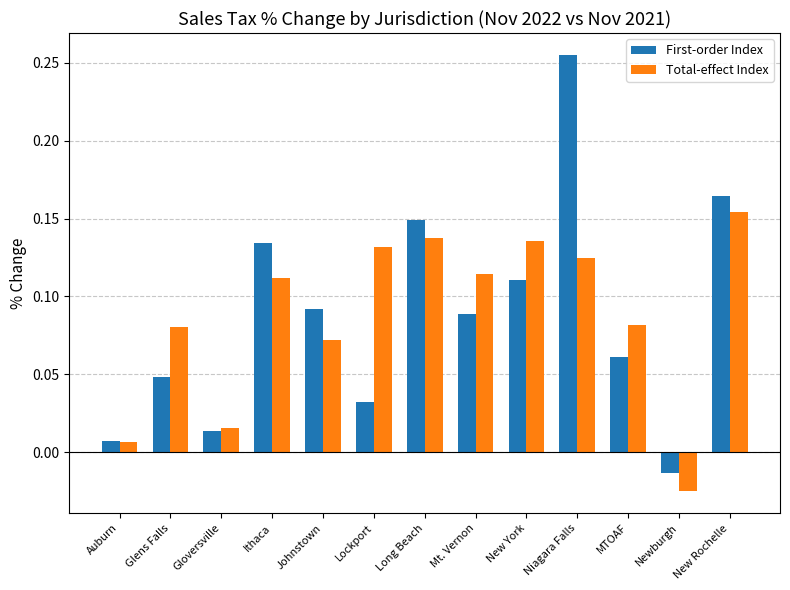

Are the bars grouped side by side (vs. stacked)?

Yes